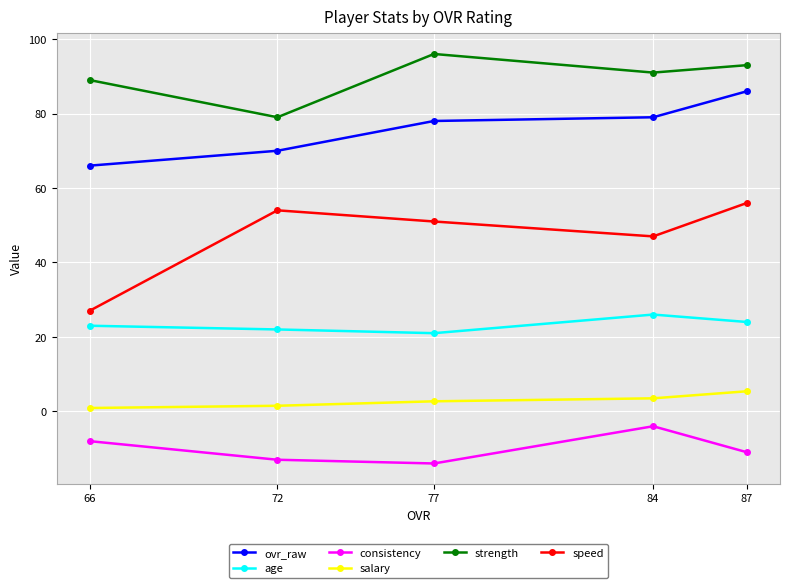

Where is ovr_raw nearest to the value 76?

77